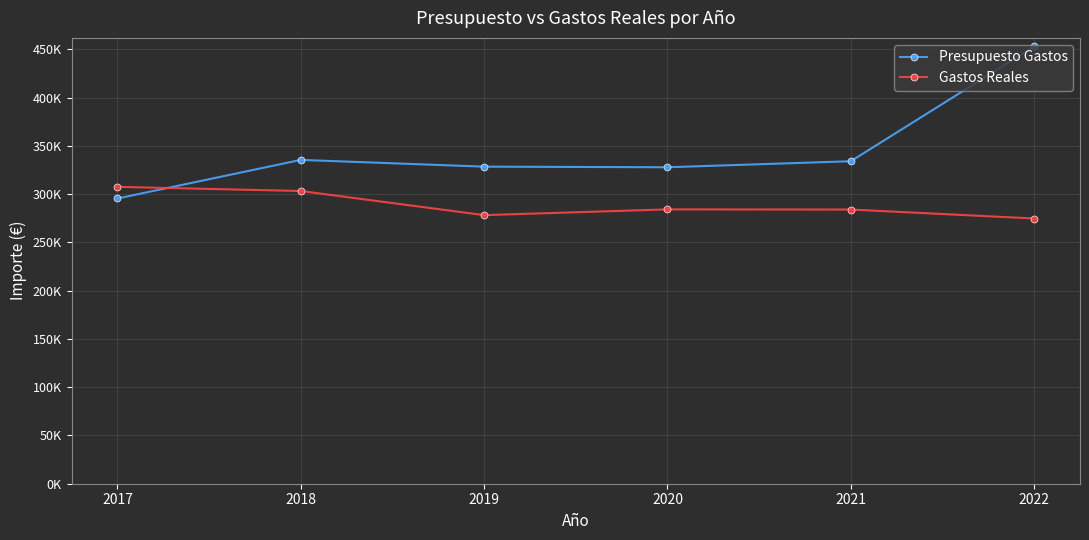

Reading left to right, transcribe all the data shown in this chart.

Presupuesto Gastos: 2017=295579.1	2018=335578.5	2019=328578.5	2020=327948.5	2021=334200.0	2022=453100.0
Gastos Reales: 2017=307662.8	2018=303346.1	2019=278331.0	2020=284291.7	2021=284131.3	2022=274843.3